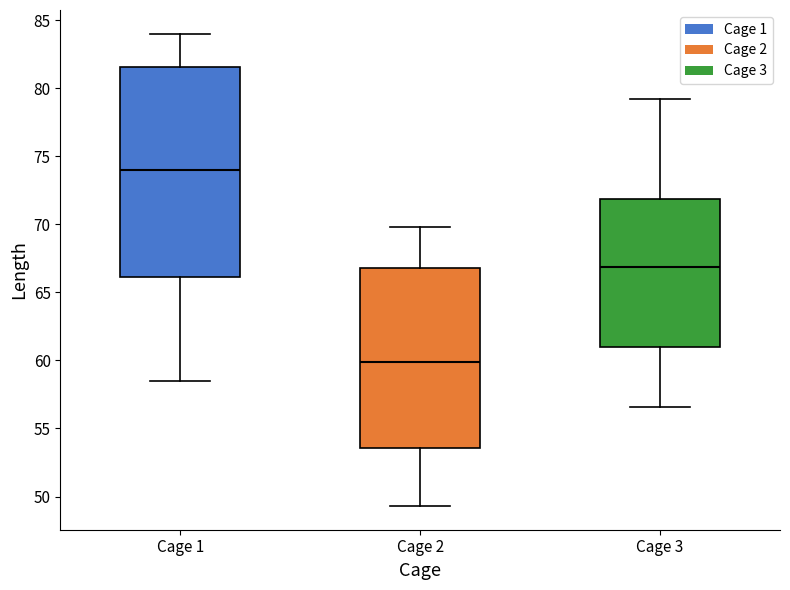

Where does the lower whisker of the box for Cage 1 end on the y-axis? The values are not printed on the chart, so give them approximately, as read against the axis.

58.5